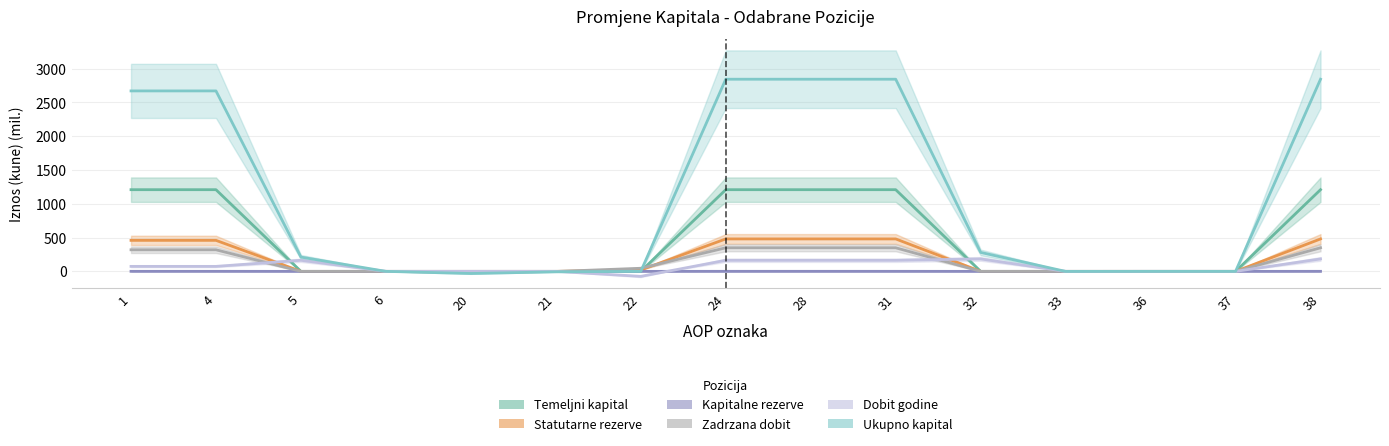

What are all the series names shown in the legend?

Temeljni kapital, Statutarne rezerve, Kapitalne rezerve, Zadrzana dobit, Dobit godine, Ukupno kapital